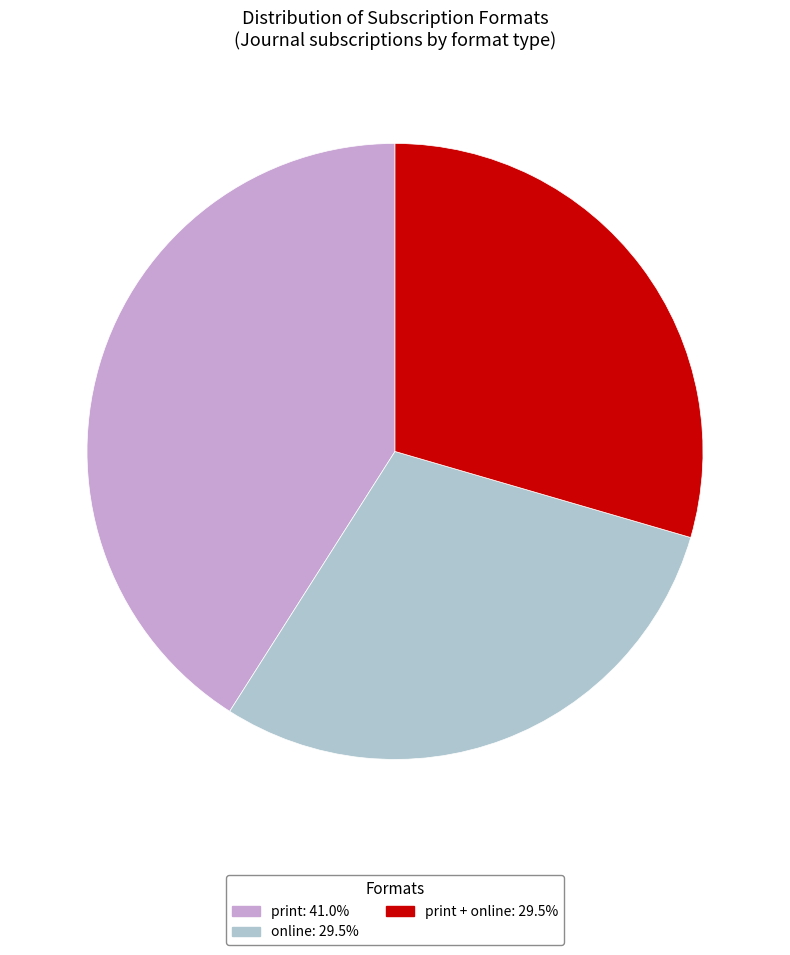

Is there a majority slice in this chart?

No